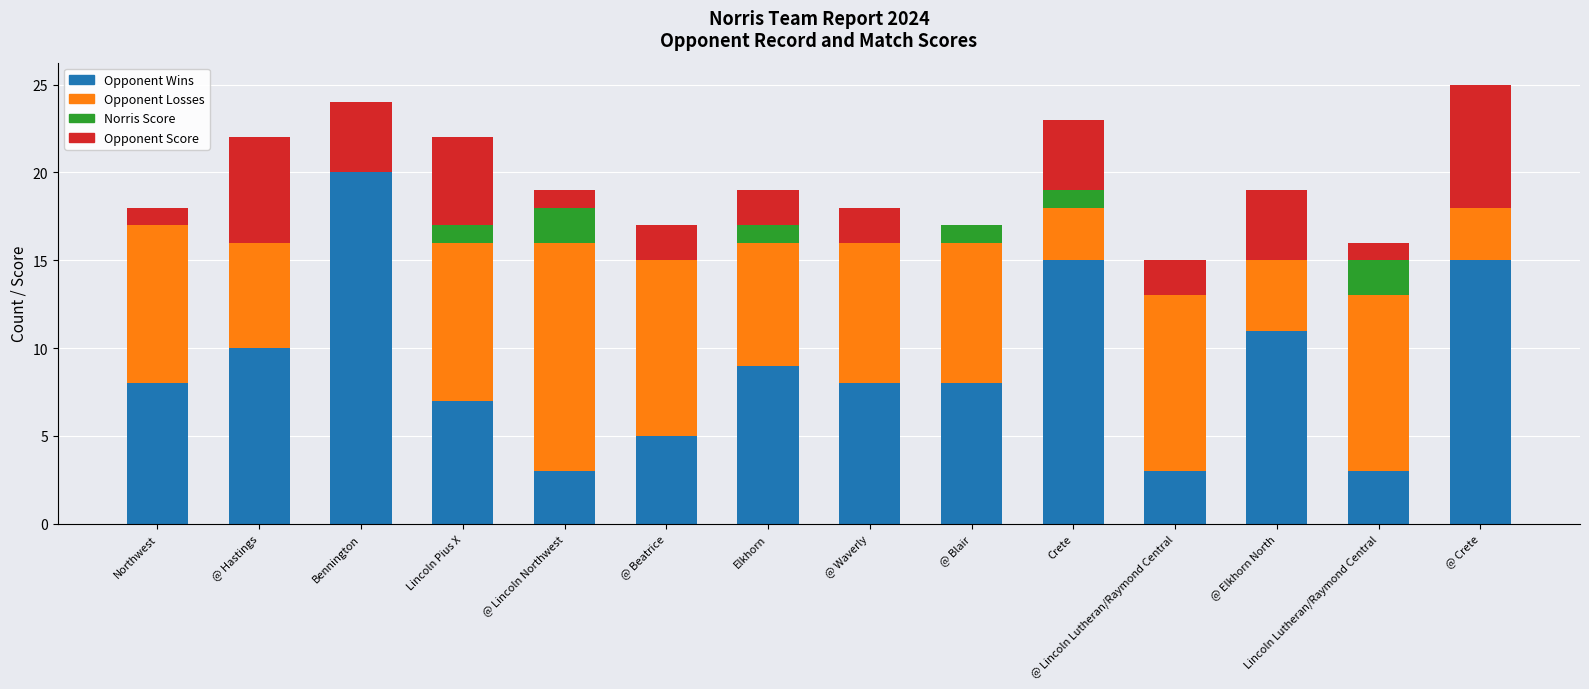

At which label does Opponent Wins reach its peak?

Bennington